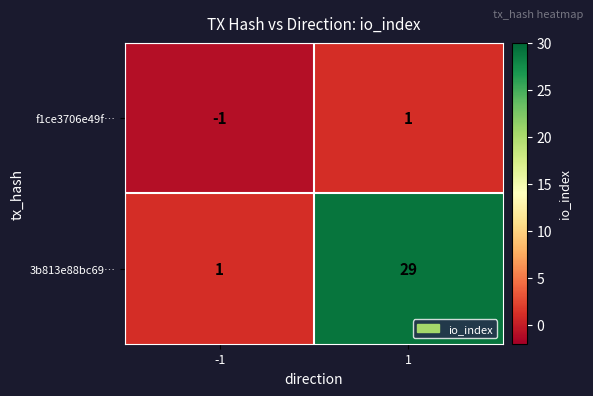

True or false: 3b813e88bc69… has a value of 1 at -1.

True